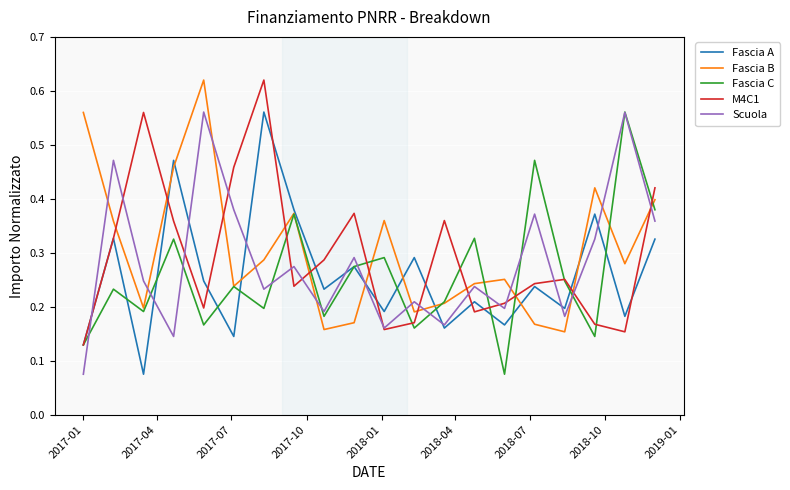

True or false: Fascia B and M4C1 intersect in this chart.

True